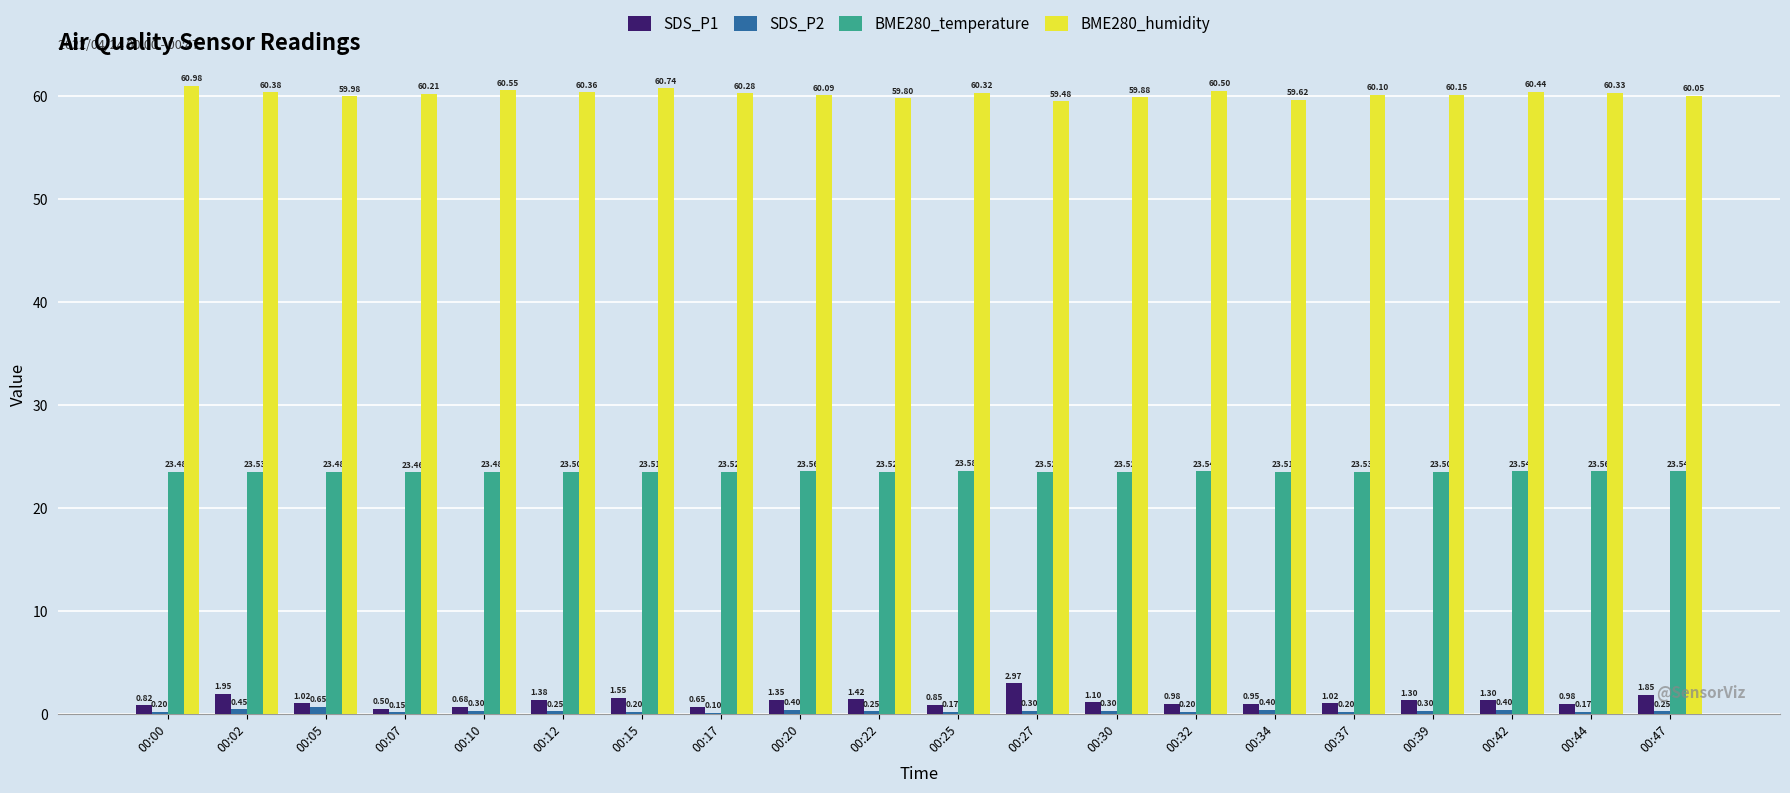

At which label does SDS_P1 first exceed 1?

00:02